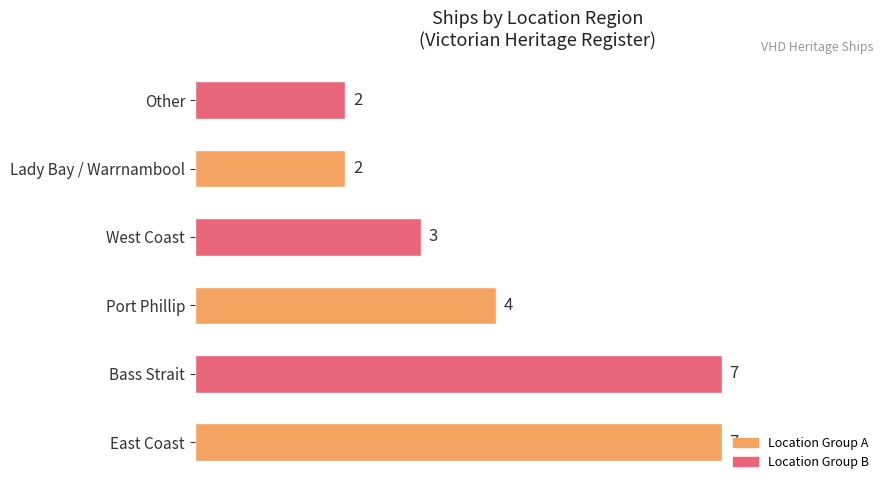

The chart shows a value of 2 at Other. True or false?

True